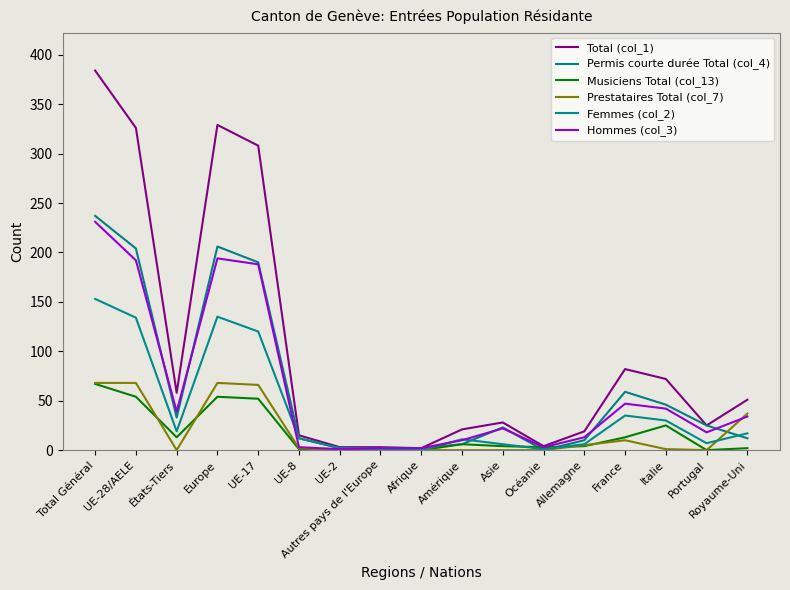

Between UE-8 and Afrique, which series saw the biggest shift?

Total (col_1)